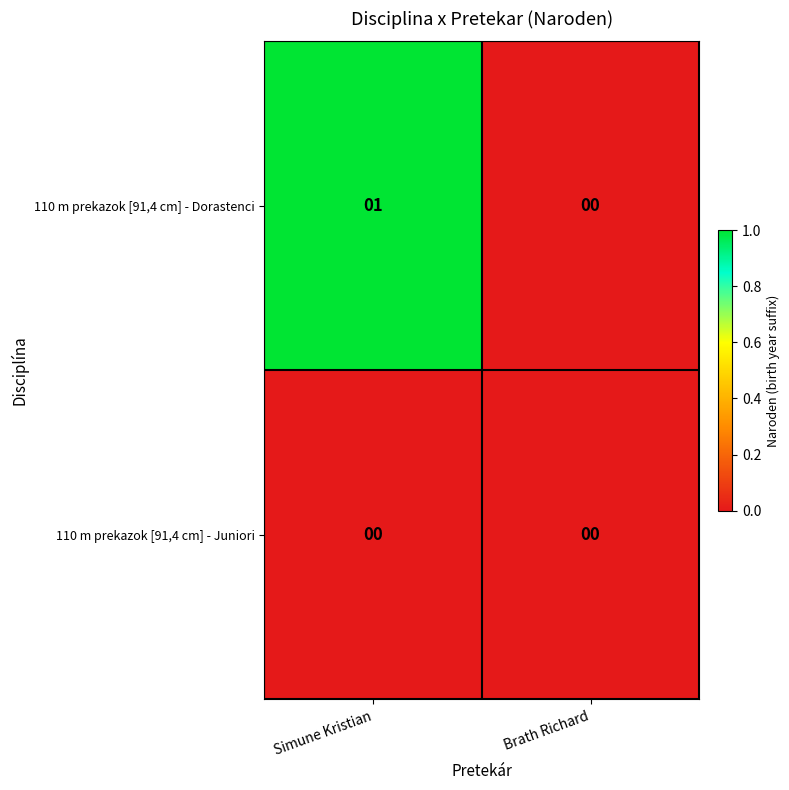

Which series has the largest total across all categories?

110 m prekazok [91,4 cm] - Dorastenci